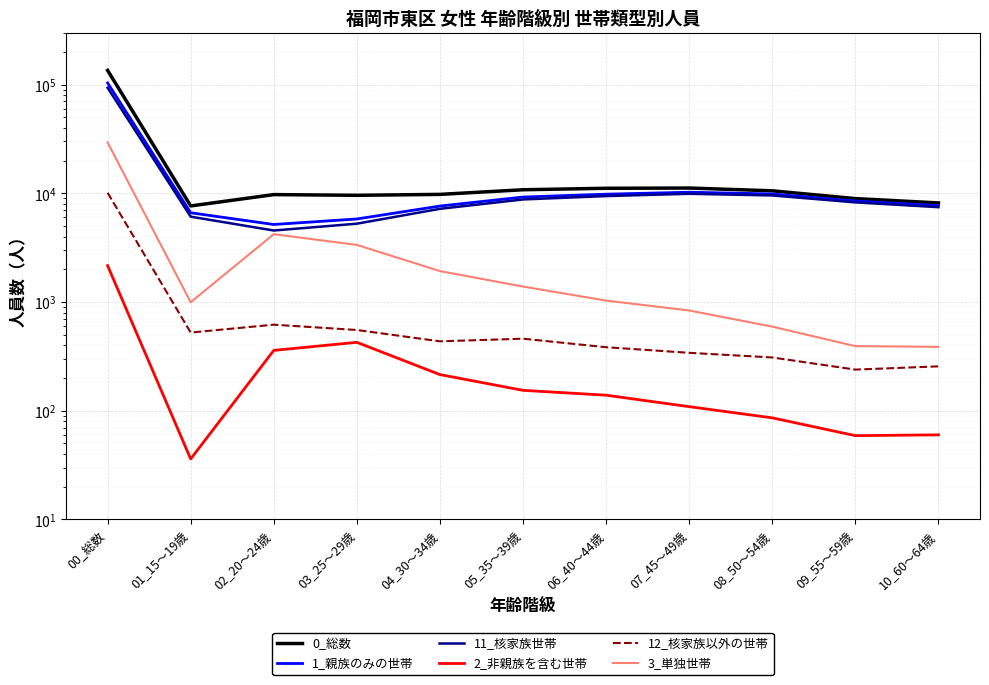

Reading right to left, extract all data points from this chart.

0_総数: 10_60～64歳=8162	09_55～59歳=8945	08_50～54歳=10549	07_45～49歳=11186	06_40～44歳=11130	05_35～39歳=10786	04_30～34歳=9780	03_25～29歳=9590	02_20～24歳=9736	01_15～19歳=7656	00_総数=135192
1_親族のみの世帯: 10_60～64歳=7715	09_55～59歳=8493	08_50～54歳=9869	07_45～49歳=10241	06_40～44歳=9820	05_35～39歳=9244	04_30～34歳=7639	03_25～29歳=5809	02_20～24歳=5168	01_15～19歳=6624	00_総数=103639
11_核家族世帯: 10_60～64歳=7459	09_55～59歳=8254	08_50～54歳=9560	07_45～49歳=9900	06_40～44歳=9436	05_35～39歳=8784	04_30～34歳=7204	03_25～29歳=5256	02_20～24歳=4549	01_15～19歳=6100	00_総数=93522
2_非親族を含む世帯: 10_60～64歳=60	09_55～59歳=59	08_50～54歳=86	07_45～49歳=109	06_40～44歳=139	05_35～39歳=154	04_30～34歳=215	03_25～29歳=426	02_20～24歳=359	01_15～19歳=36	00_総数=2163
12_核家族以外の世帯: 10_60～64歳=256	09_55～59歳=239	08_50～54歳=309	07_45～49歳=341	06_40～44歳=384	05_35～39歳=460	04_30～34歳=435	03_25～29歳=553	02_20～24歳=619	01_15～19歳=524	00_総数=10117
3_単独世帯: 10_60～64歳=387	09_55～59歳=393	08_50～54歳=594	07_45～49歳=836	06_40～44歳=1031	05_35～39歳=1388	04_30～34歳=1926	03_25～29歳=3355	02_20～24歳=4209	01_15～19歳=996	00_総数=29390